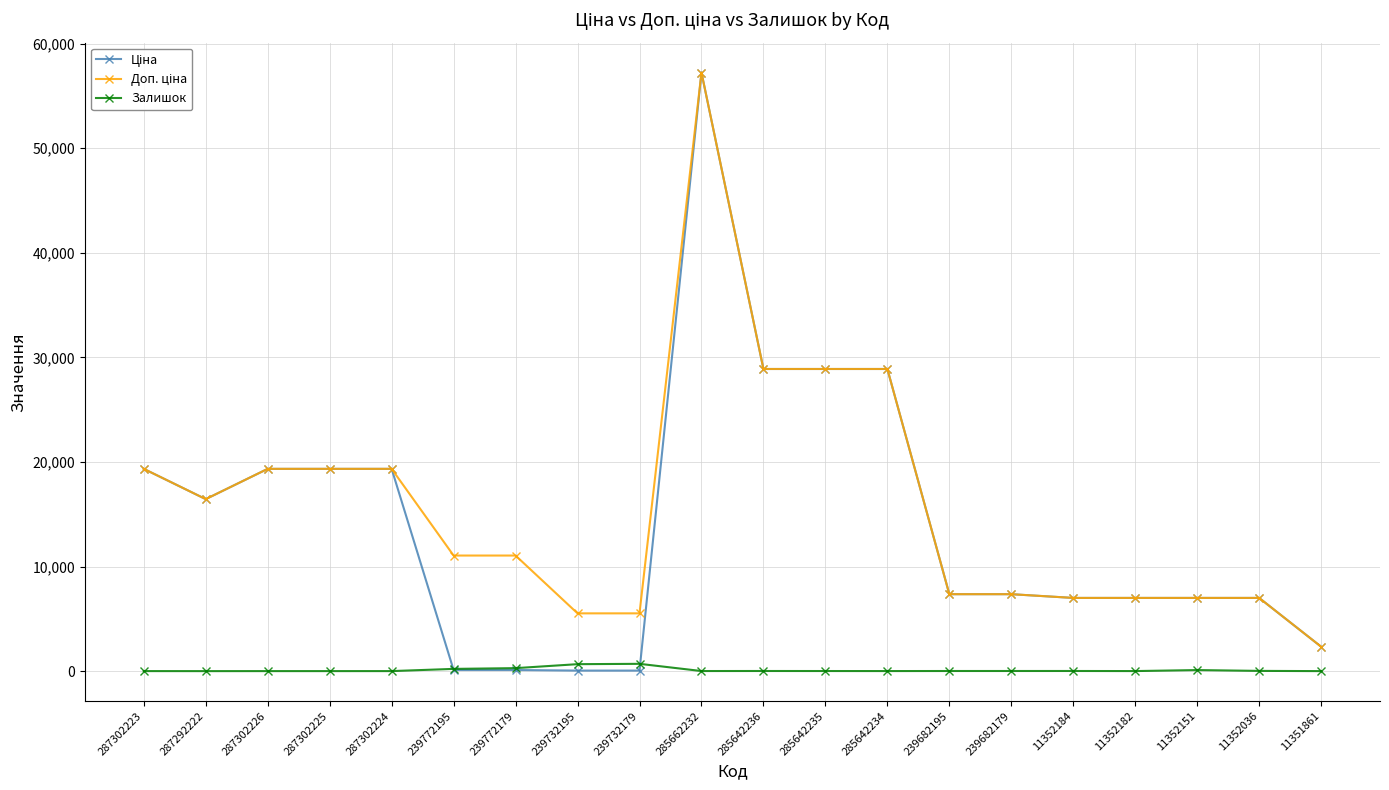

Is it true that Залишок equals 6.0 at 11351861?

True